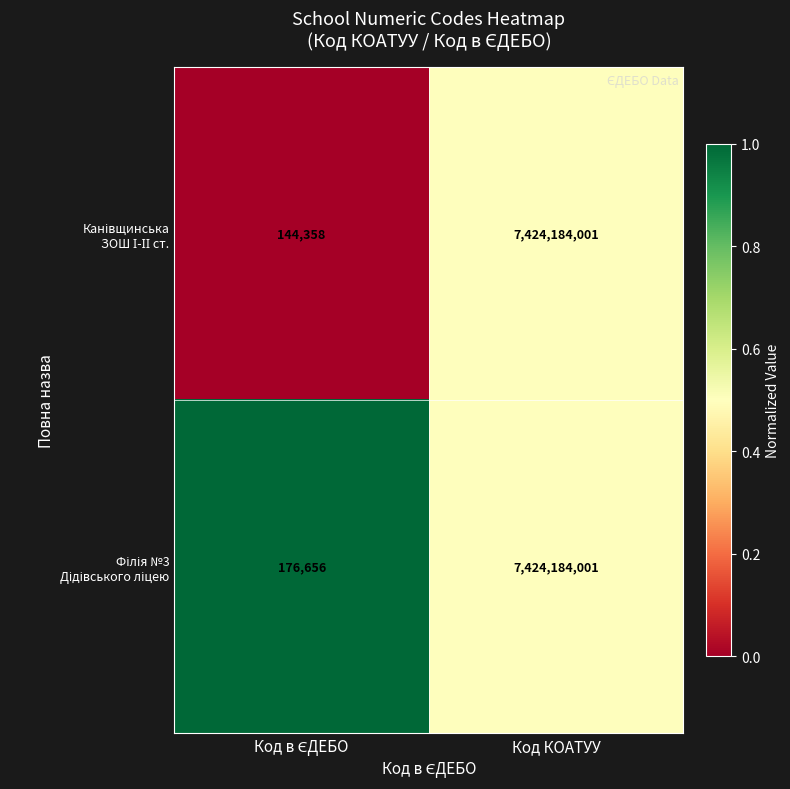

What is the total value across all series at Код КОАТУУ?

14848368002